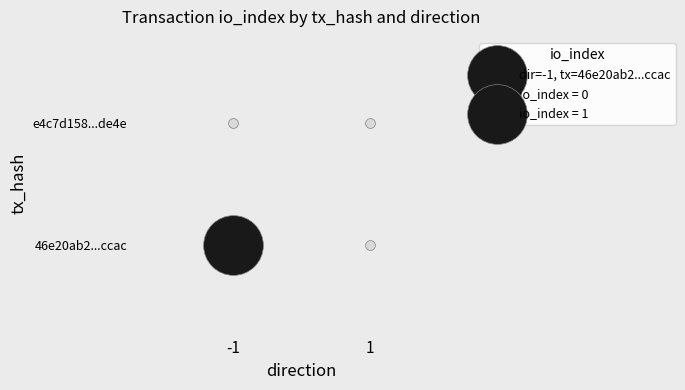

Is it true that 46e20ab2da81d5e67e5fb1a3f1eef5a3117ccac equals 0 at 1?

False